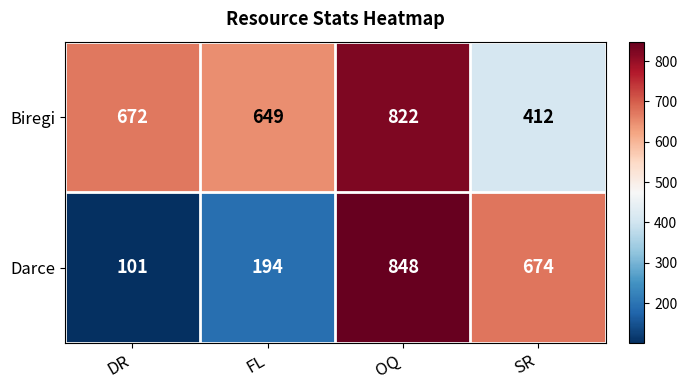

What is the average value of the Darce series?

454